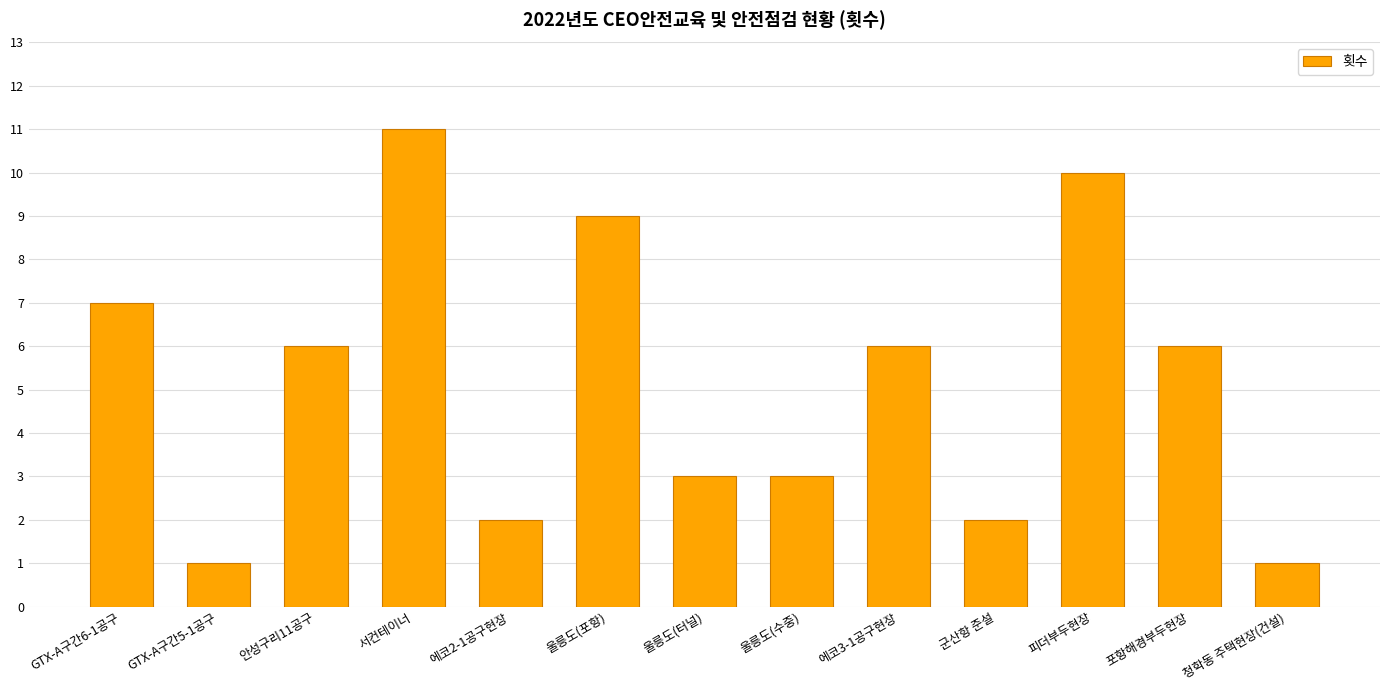

Between 에코2-1공구현장 and 서컨테이너, which is larger?

서컨테이너